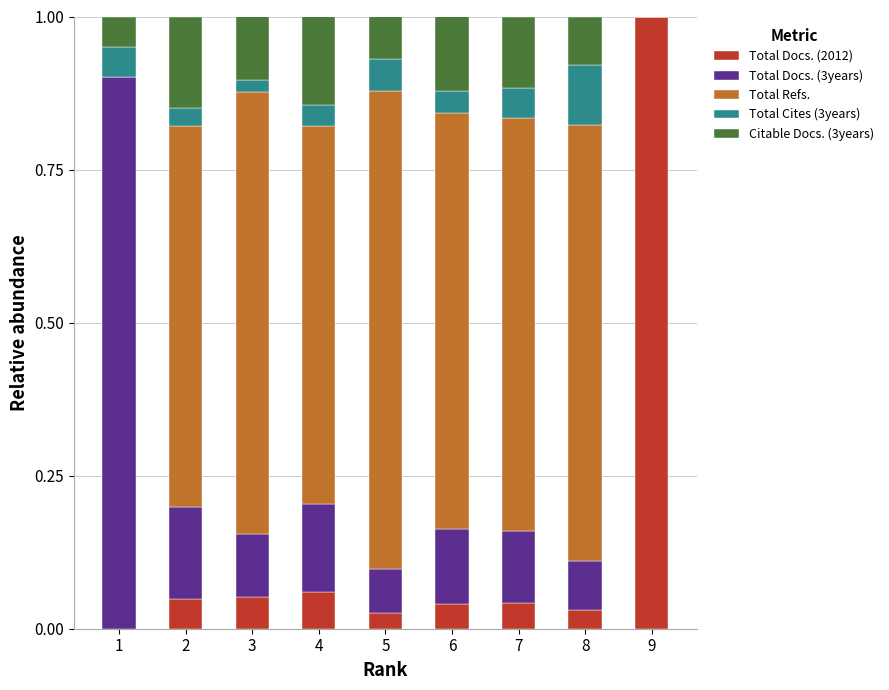

The Total Docs. (2012) series shows 0.1 at 3. True or false?

True